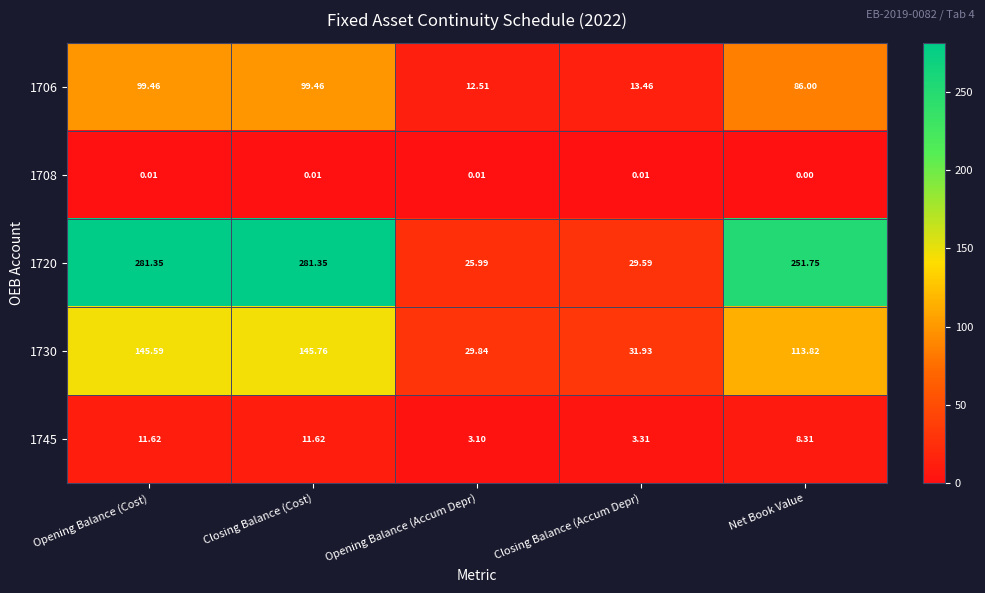

At Closing Balance (Accum Depr), list the series in order from largest to smallest.

1730, 1720, 1706, 1745, 1708